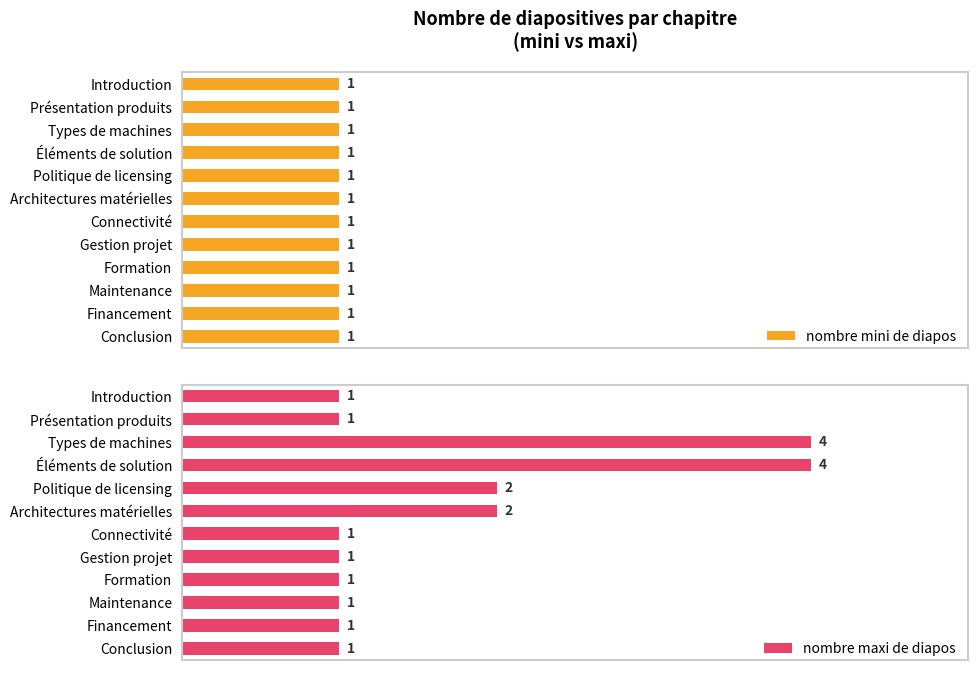

How many bars are there in each group?

2